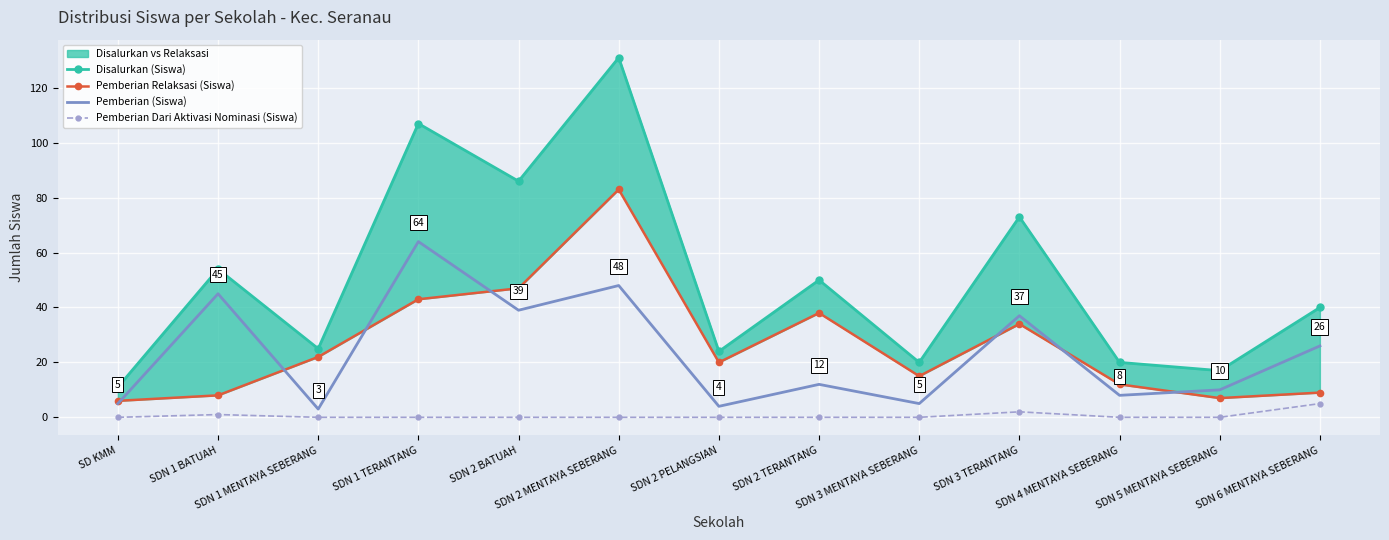

Which series has the widest spread of values?

Disalurkan (Siswa)